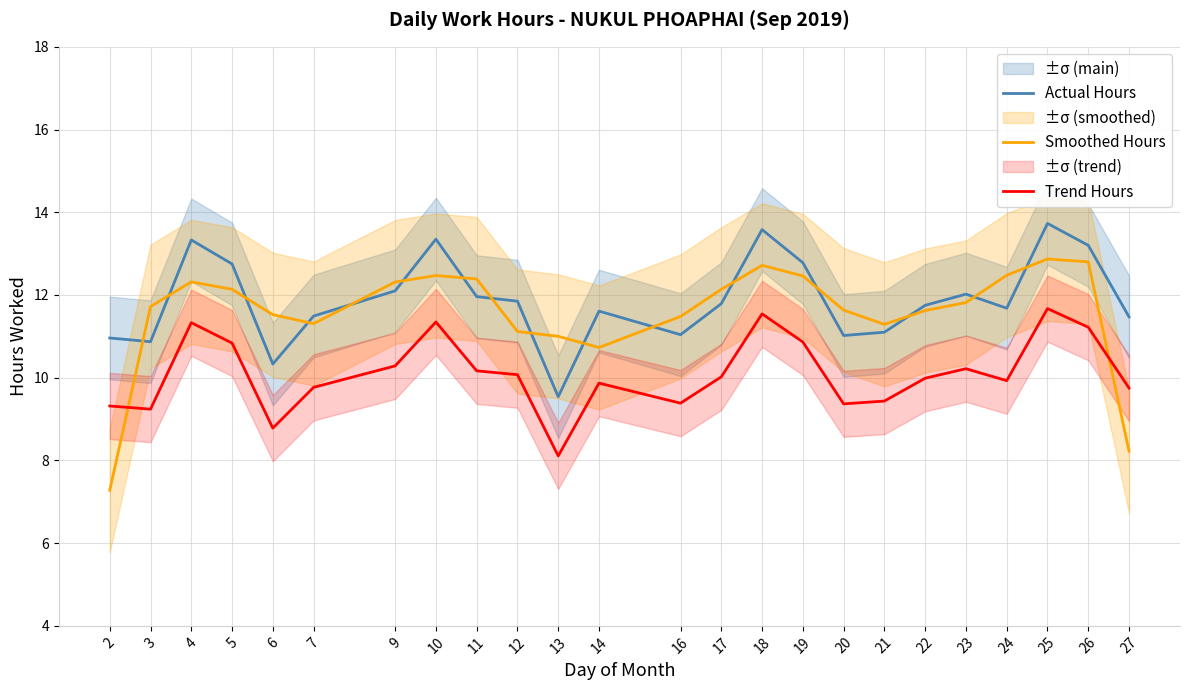

Is this an area chart (filled region under the line)?

No